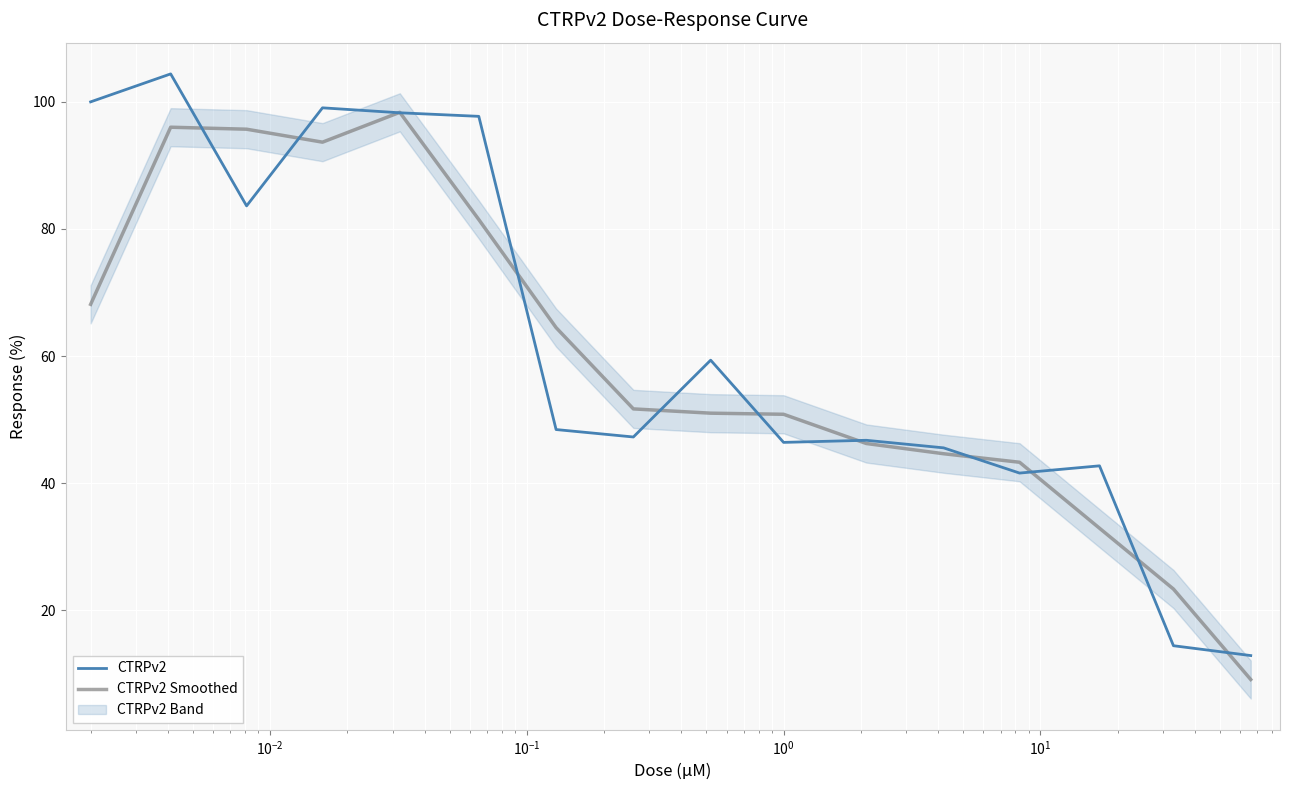

Where is the first local minimum for CTRPv2?

$\mathdefault{10^{-2}}$